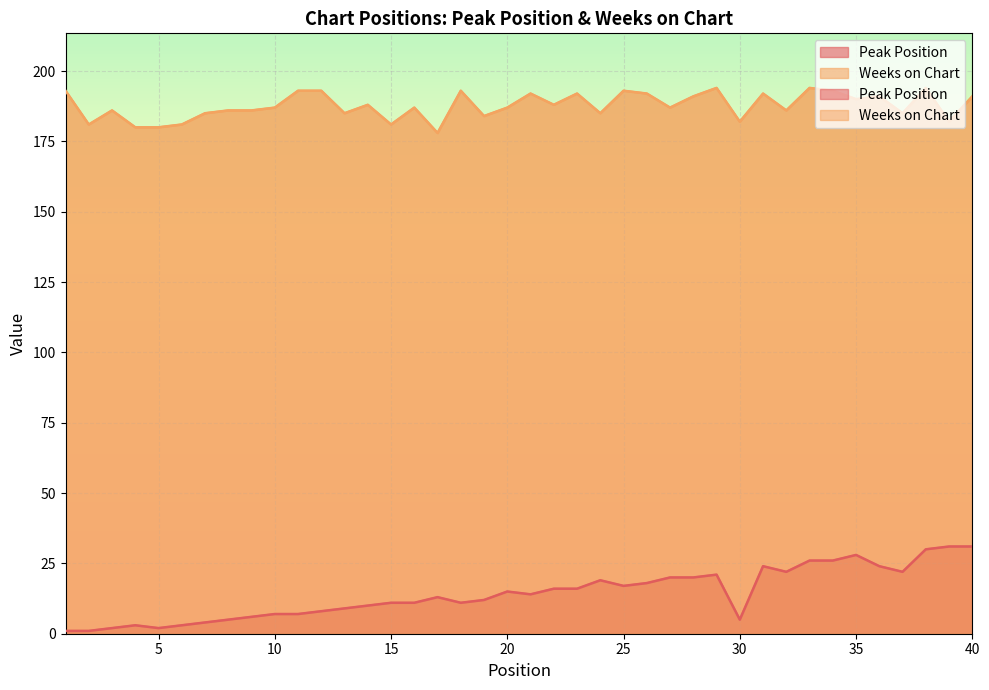

True or false: Weeks on Chart and Peak Position intersect in this chart.

False